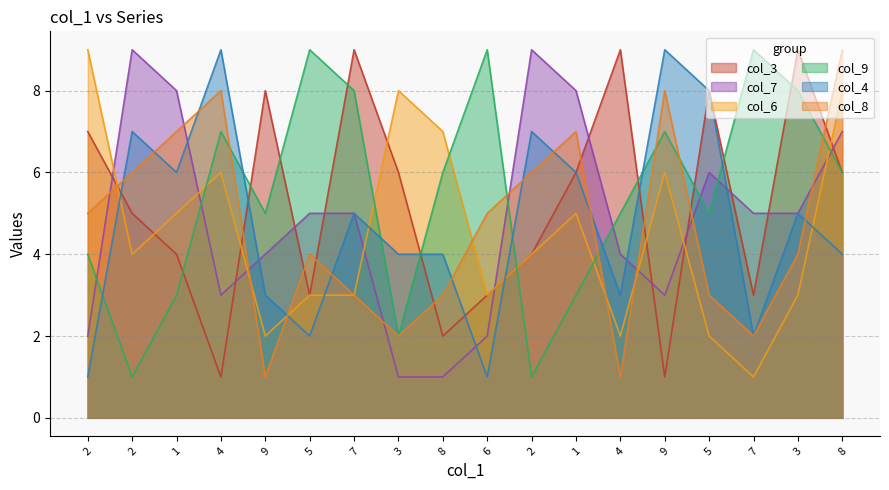

List the series in order of their peak value, highest first.

col_3, col_7, col_6, col_9, col_4, col_8